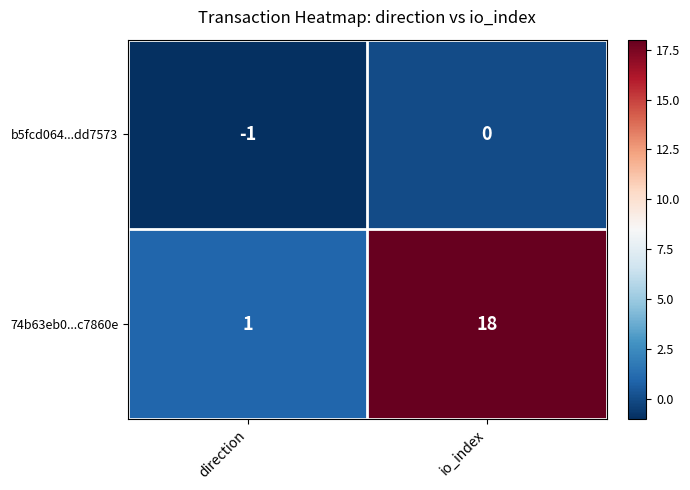

The value of b5fcd064...dd7573 at direction is -1. True or false?

True